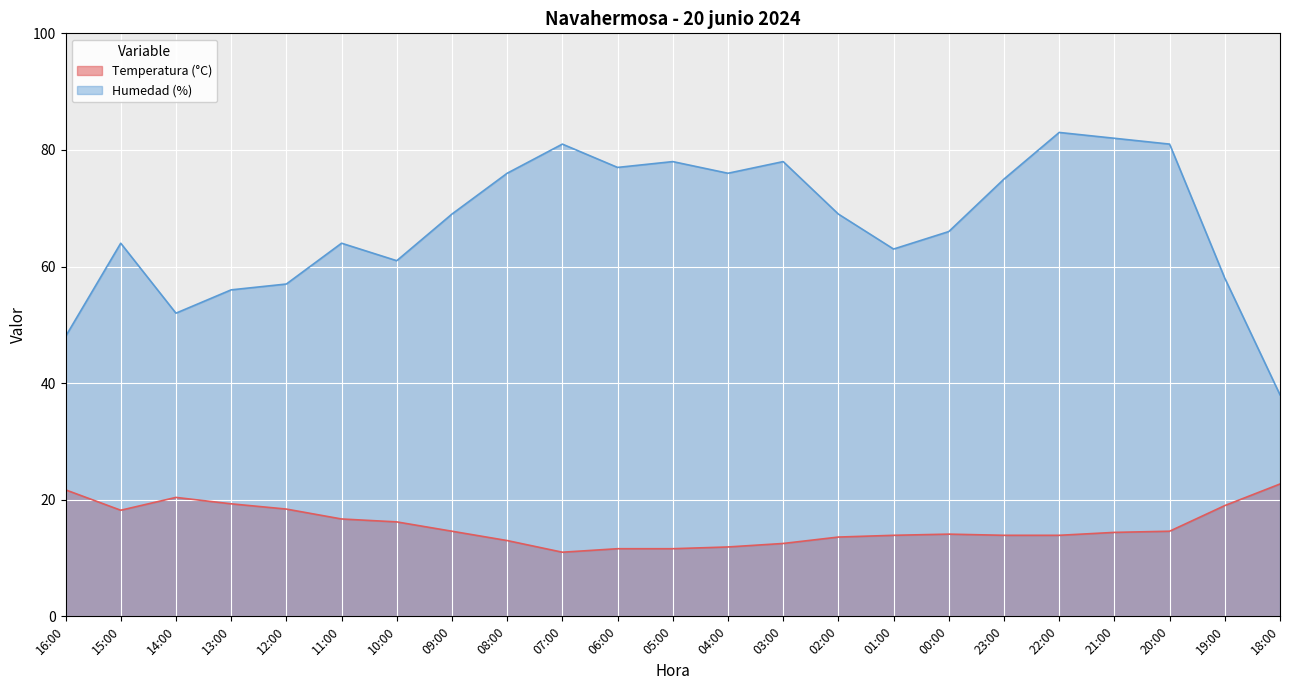

How many lines are shown in the chart?

2